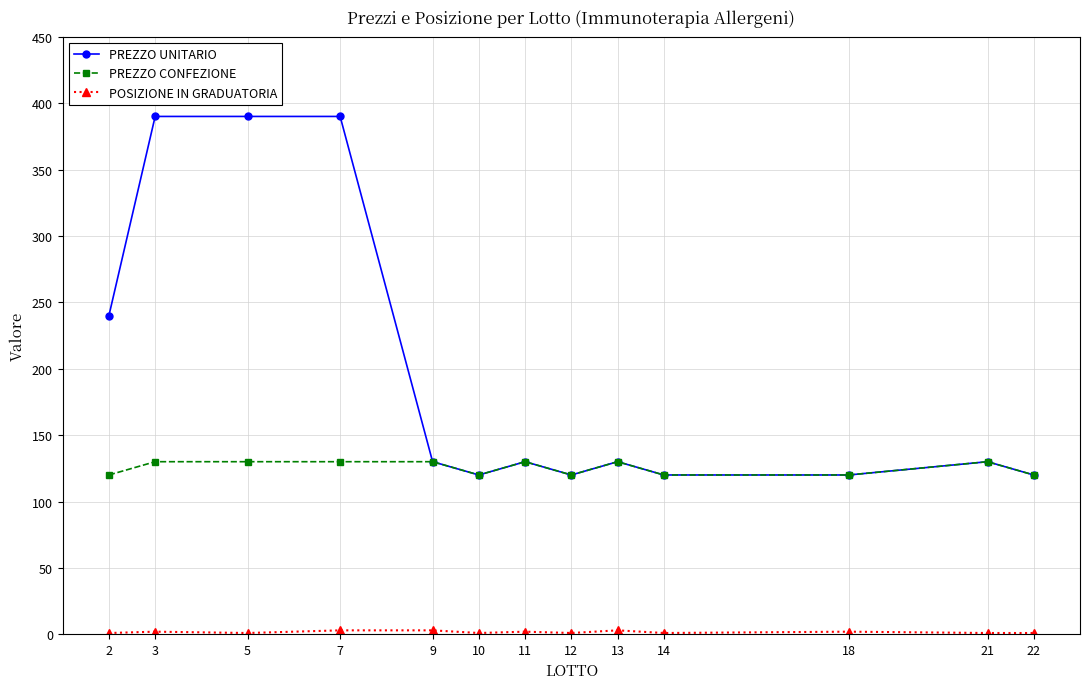

How many data points in PREZZO CONFEZIONE are less than 130?

6